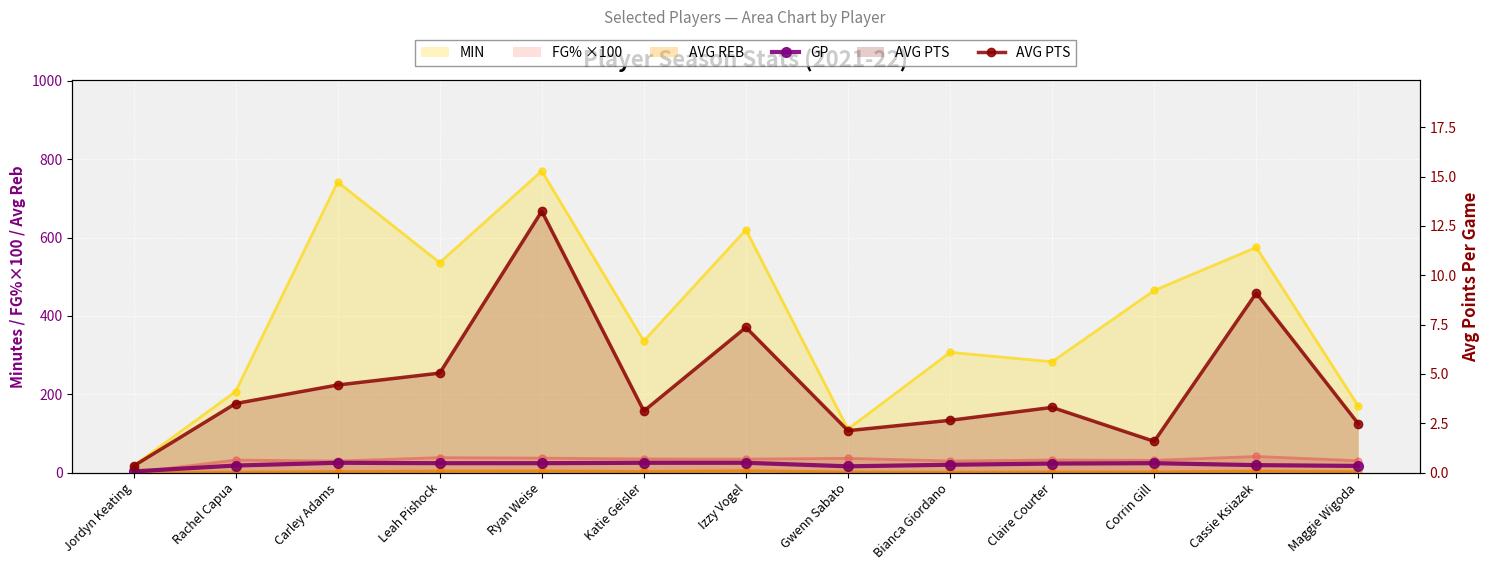

What is the difference between the second highest and second lowest values in the GP series?

9.0